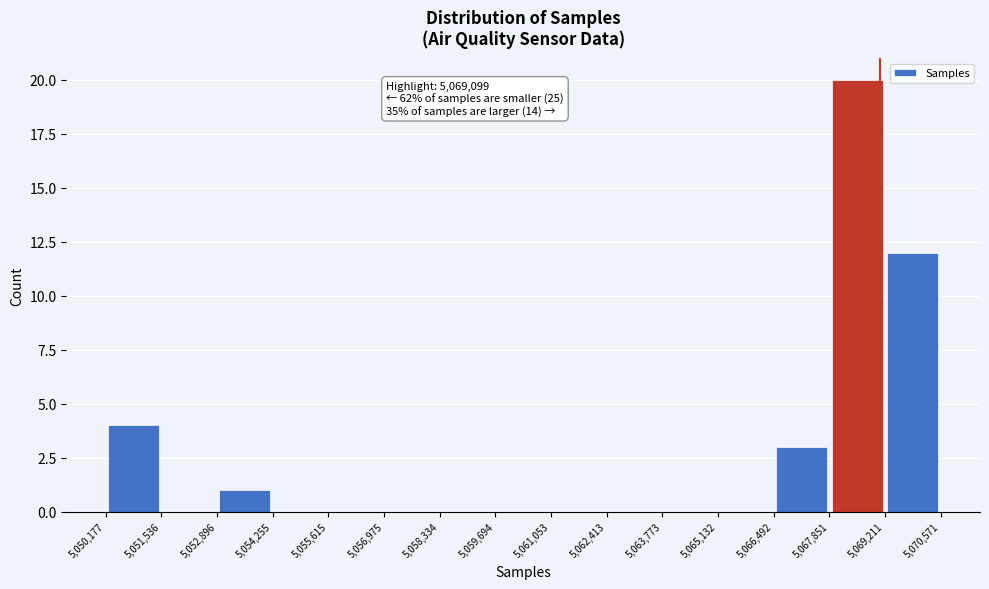

Over which range of the x-axis is the bar tallest?

5,067,851 to 5,069,211